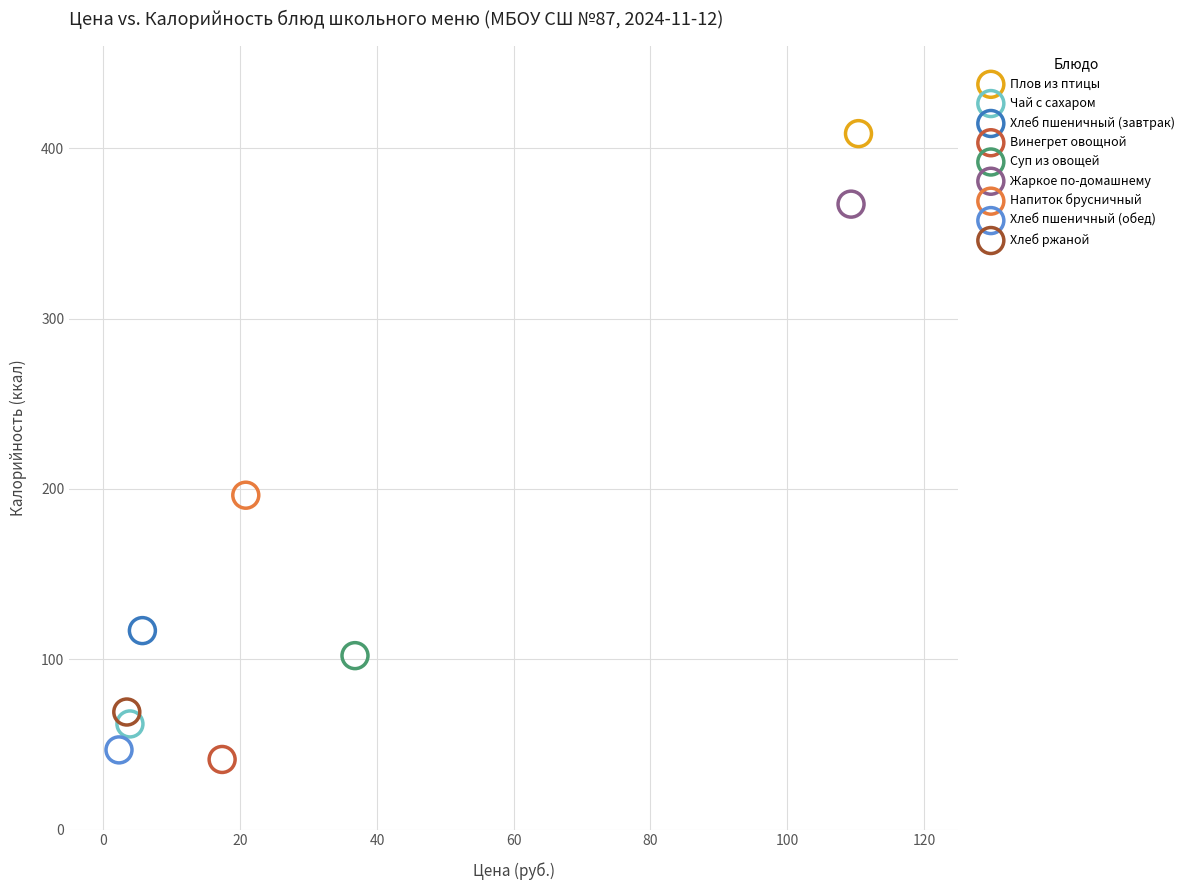

Which series contains the highest Y value?

Плов из птицы